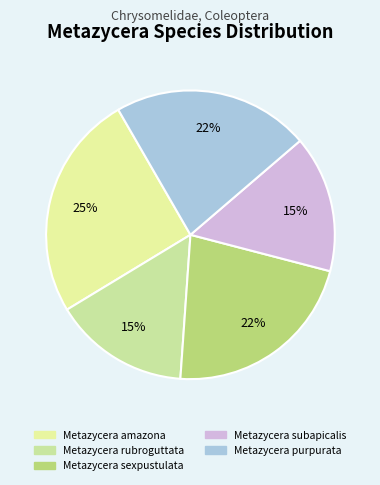

Is Metazycera purpurata the majority of the pie?

No